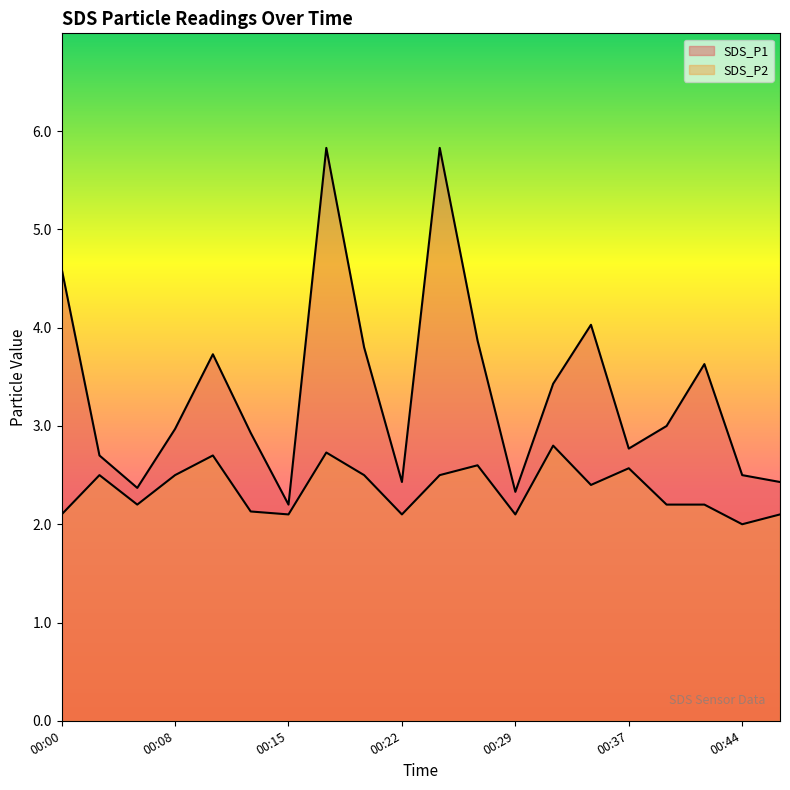

How many values in the SDS_P1 series are below 3?

10